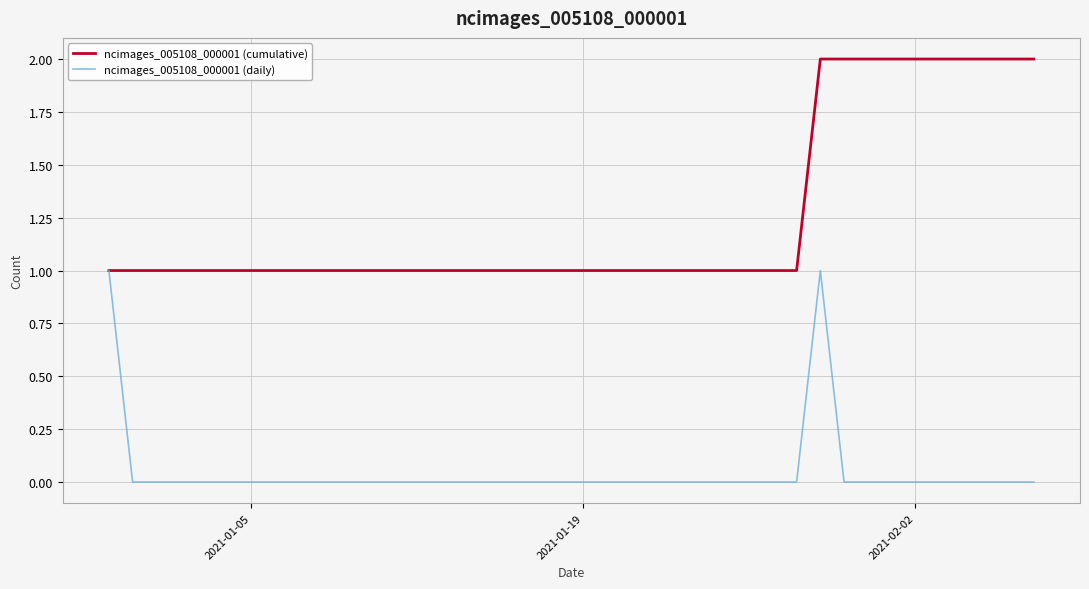

Which series has the largest total across all categories?

ncimages_005108_000001 (cumulative)